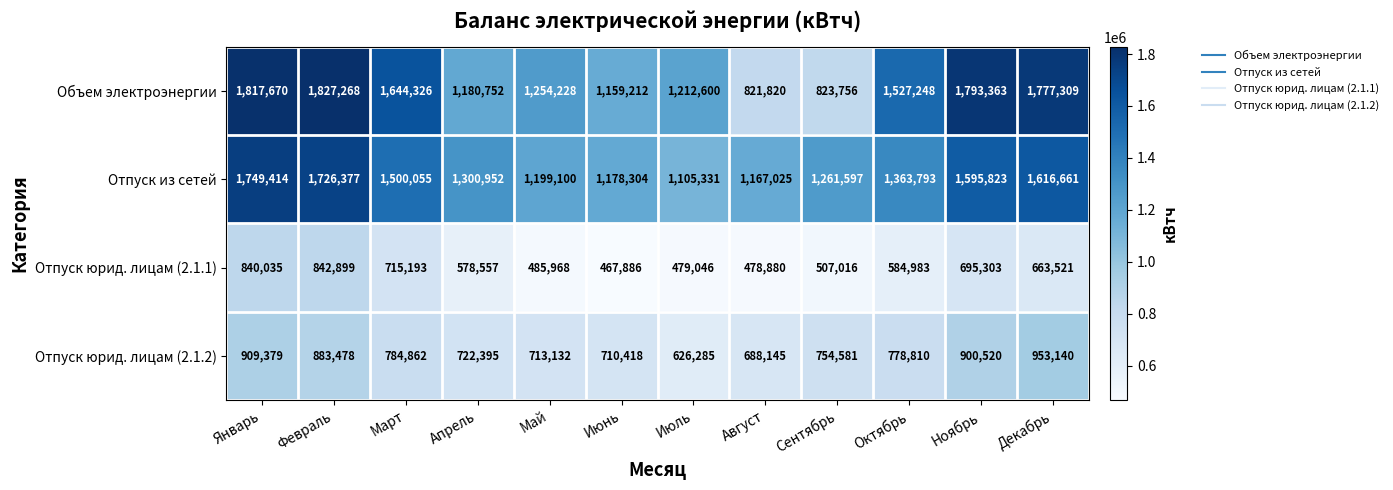

What is the average value of the Объем электроэнергии series?

1403296